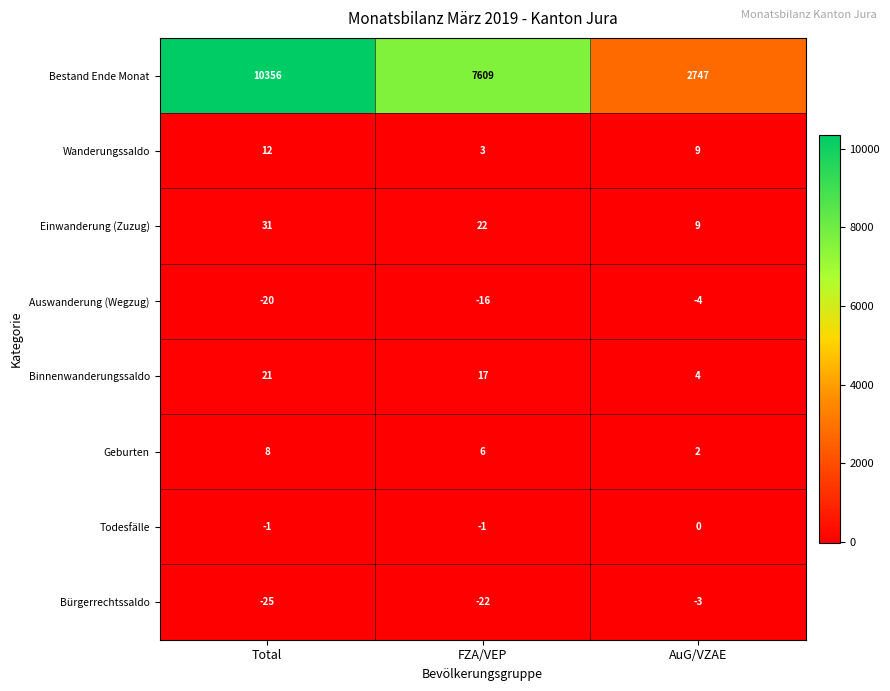

Between Total and FZA/VEP, which series saw the biggest shift?

Bestand Ende Monat